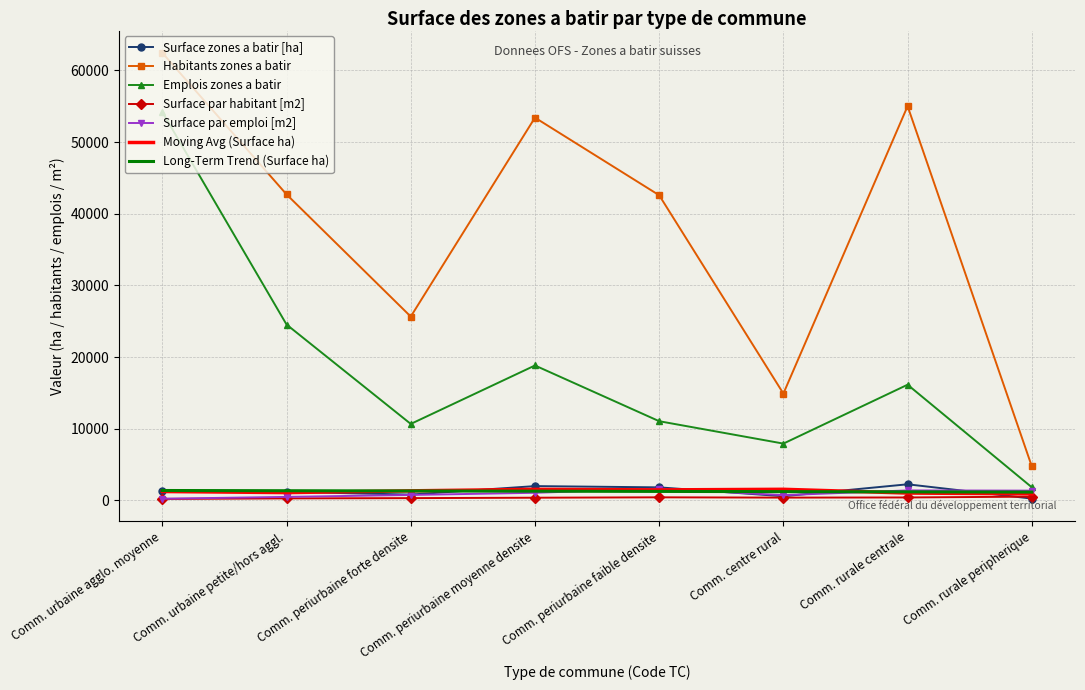

Which series has the largest range (max minus min)?

Habitants zones a batir